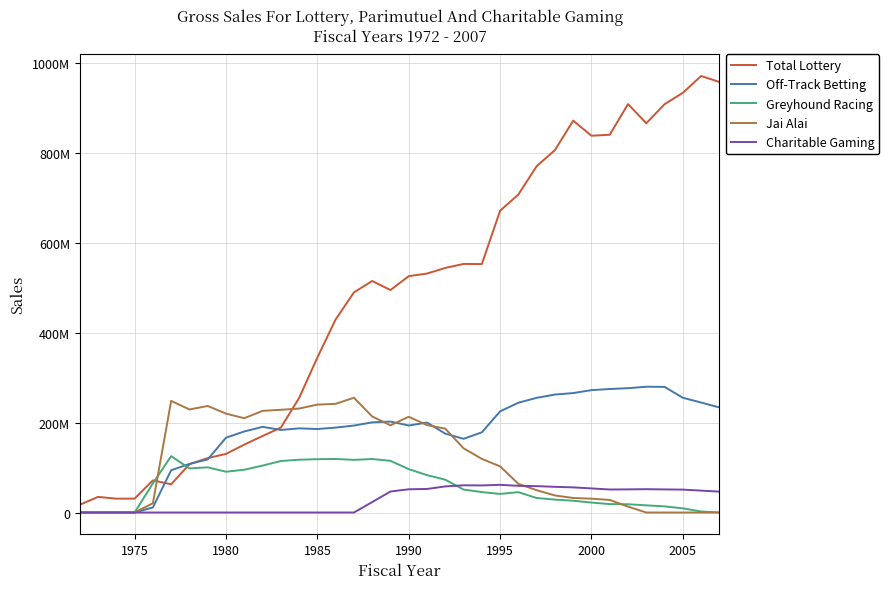

What are all the series names shown in the legend?

Total Lottery, Off-Track Betting, Greyhound Racing, Jai Alai, Charitable Gaming